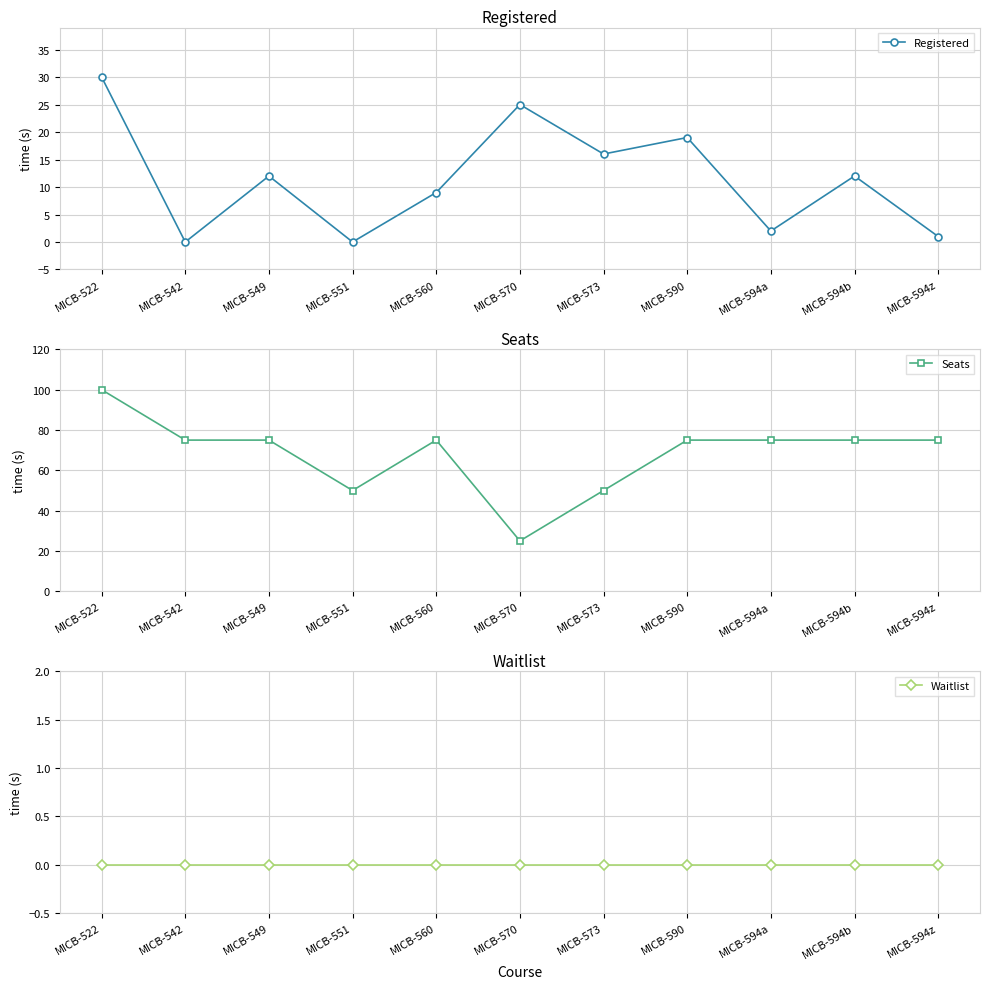

Which series has the widest spread of values?

Seats